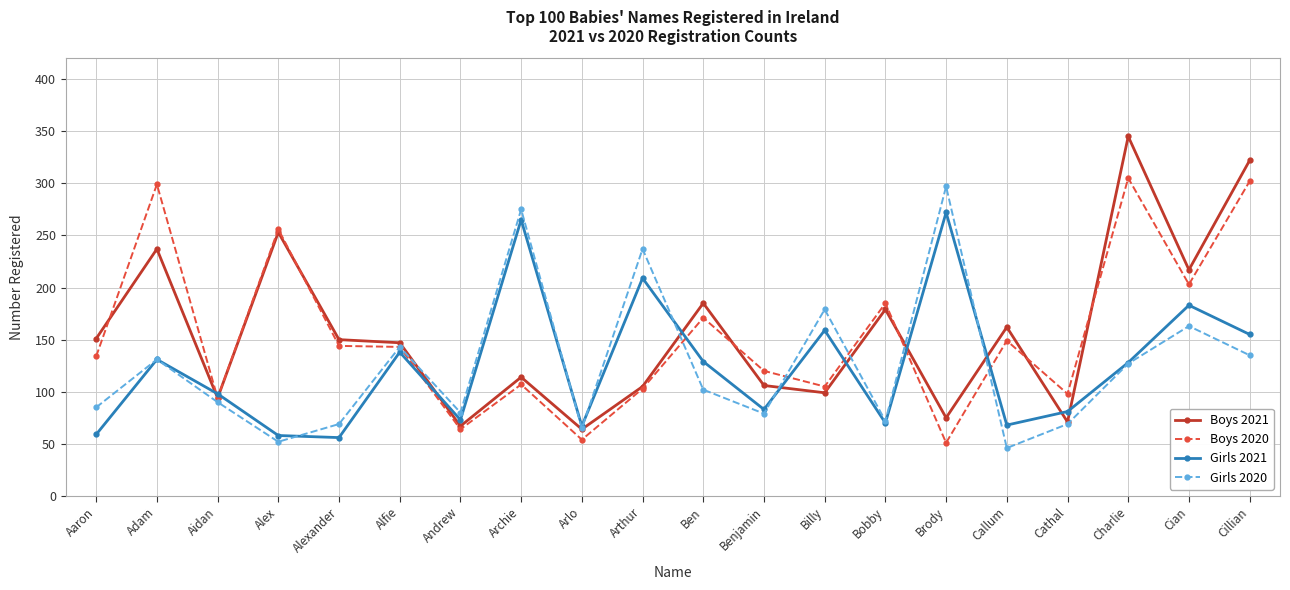

True or false: Boys 2020 has more than 0 points higher than both neighbors.

True